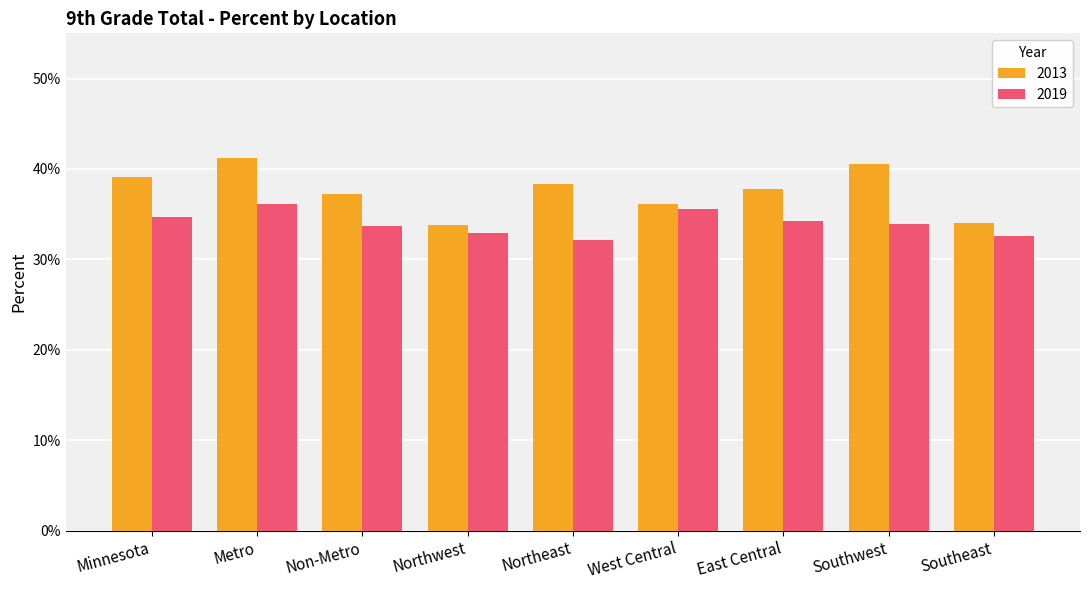

What position from the left is Non-Metro?

3